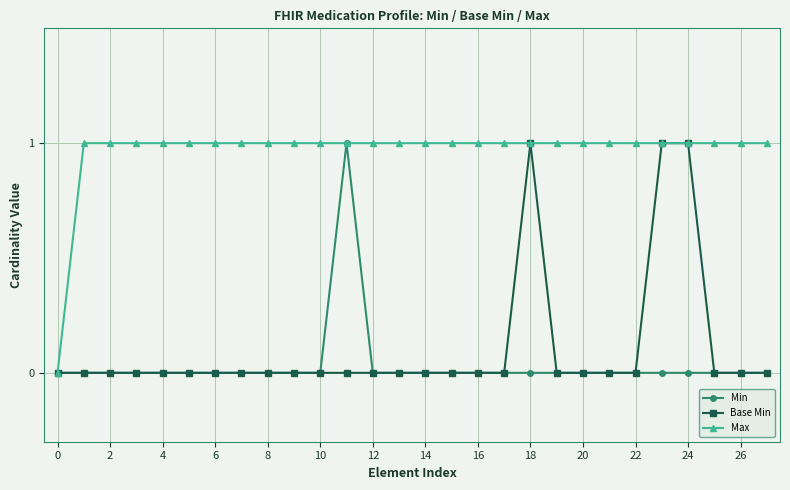

Which series has the largest total across all categories?

Max